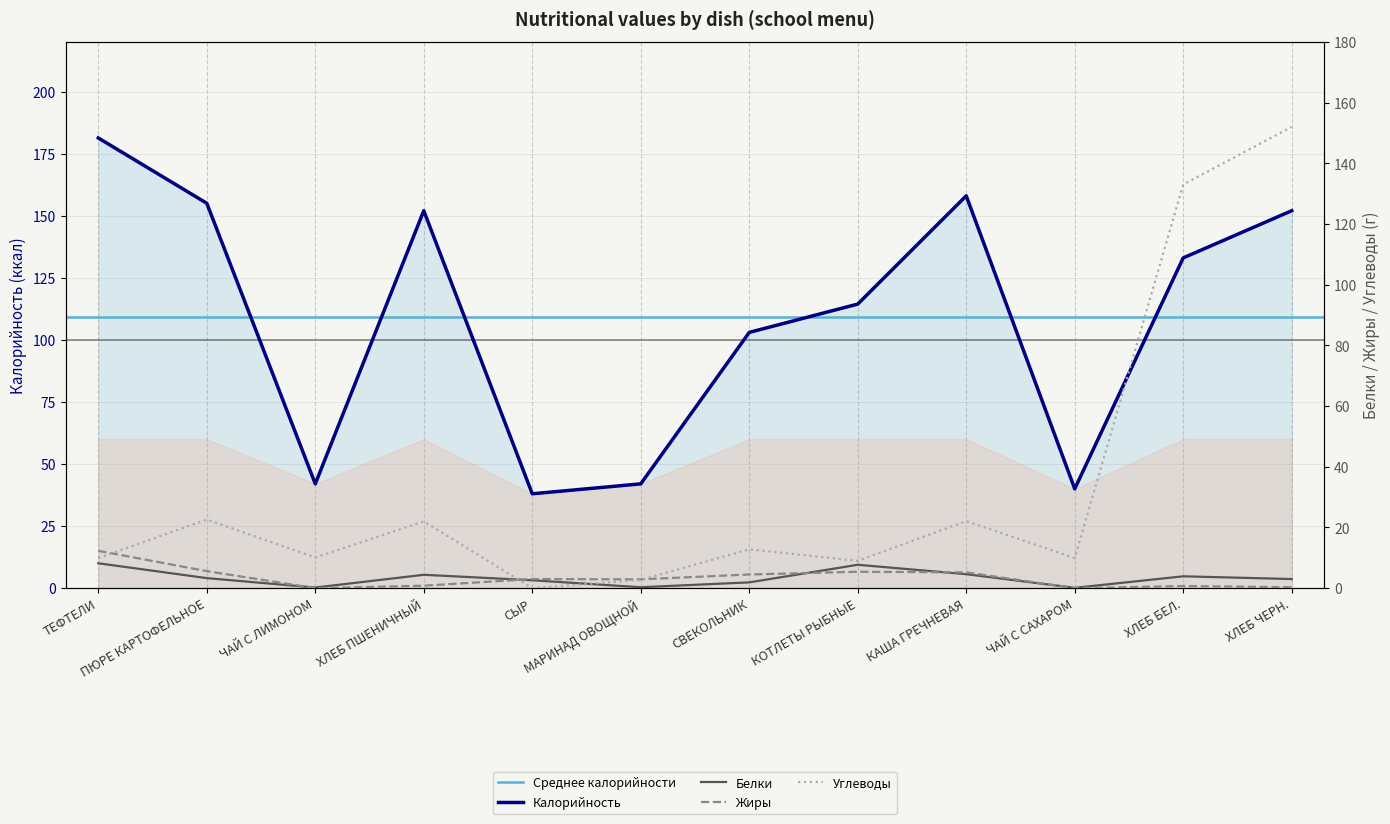

True or false: Калорийность and Углеводы intersect in this chart.

False